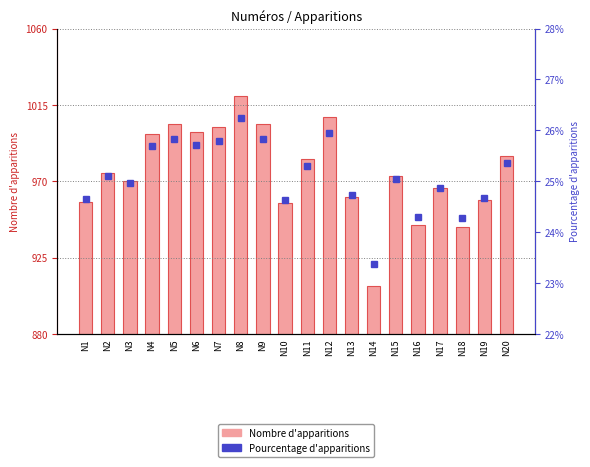

Is it true that Pourcentage d'apparitions equals 0.2 at N17?

True